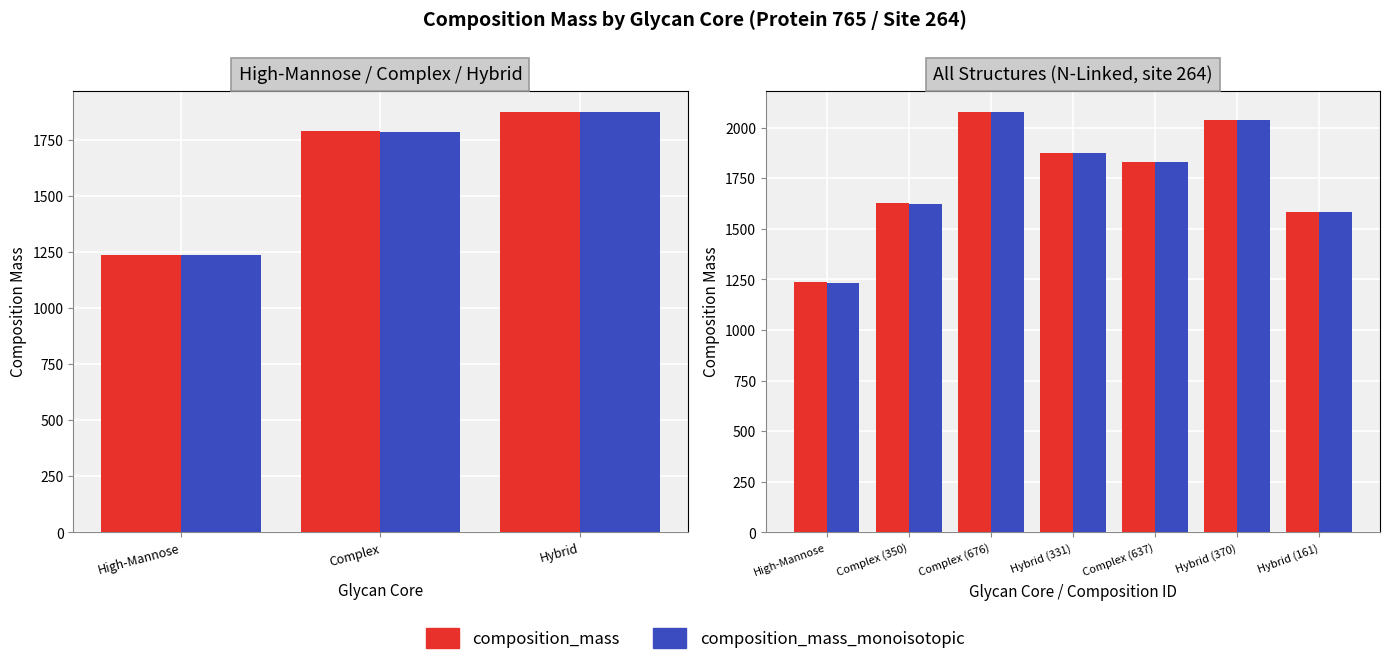

List the series in order of their overall mean, highest first.

composition_mass, composition_mass_monoisotopic